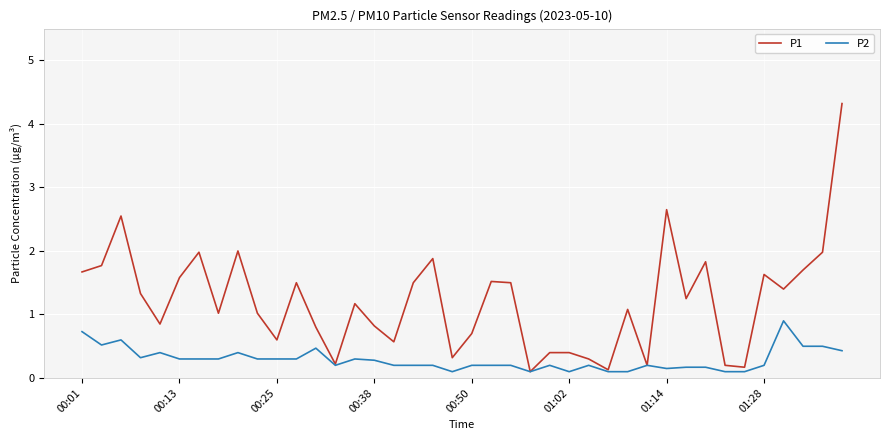

Which series has the largest total across all categories?

P1